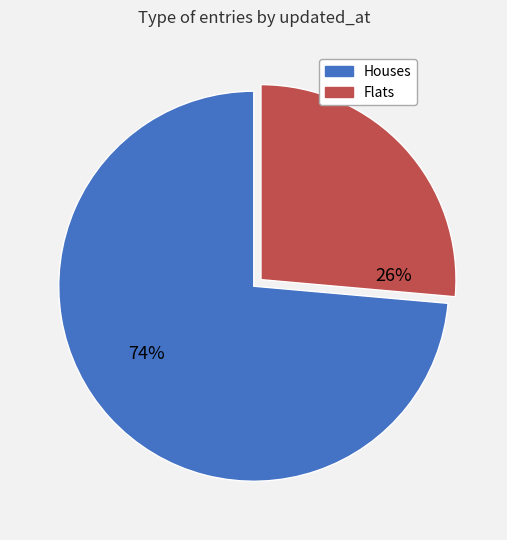

To the nearest percent, what is the combined percentage of Houses and Flats?

100%